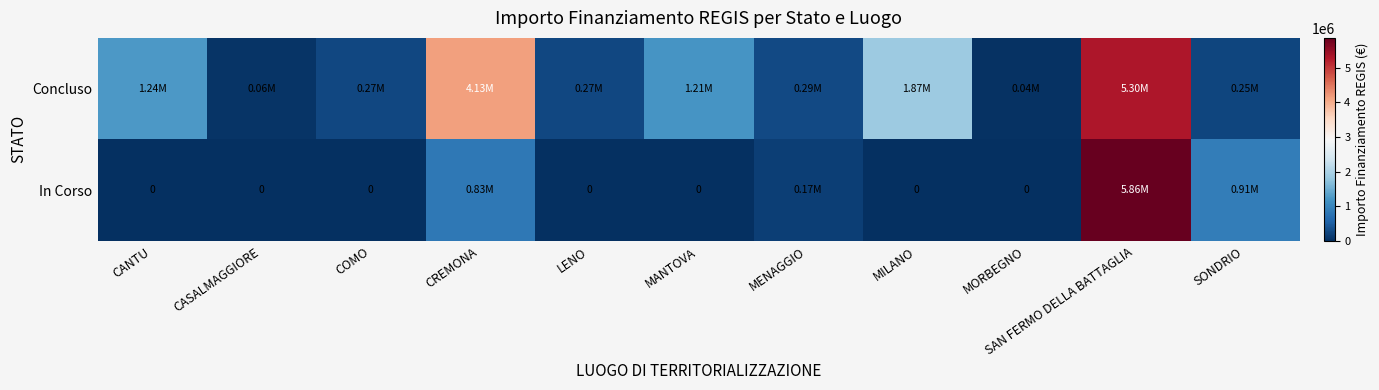

What is the total value across all series at MORBEGNO?

36600.0